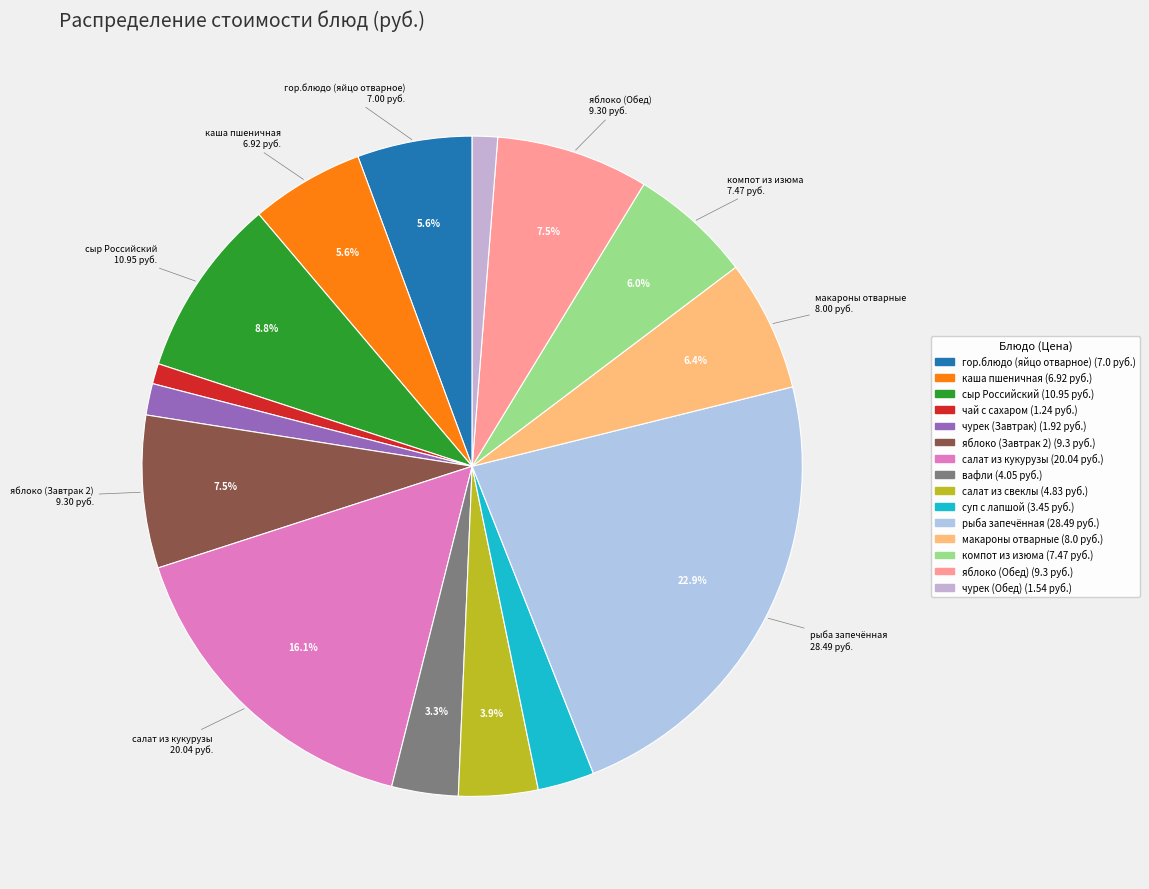

To the nearest percent, what is the combined percentage of яблоко (Обед) and суп с лапшой?

10%